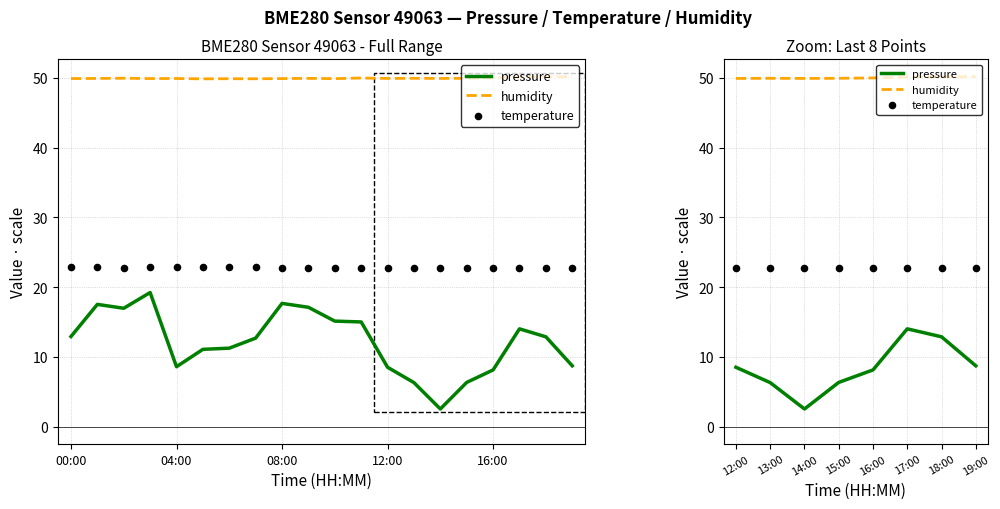

What is the total value across all series at 16:00?

80.9